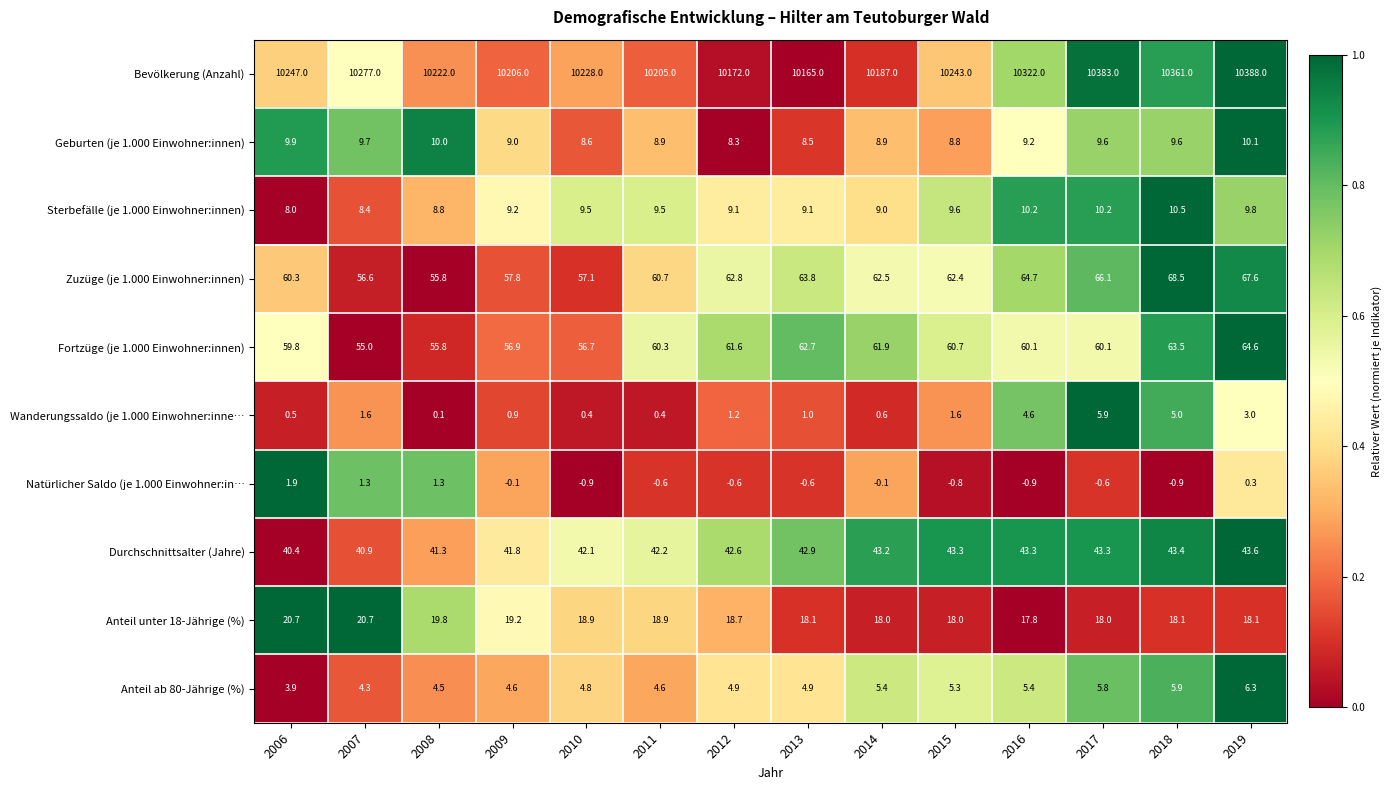

At which category is the sum across all series the highest?

2019